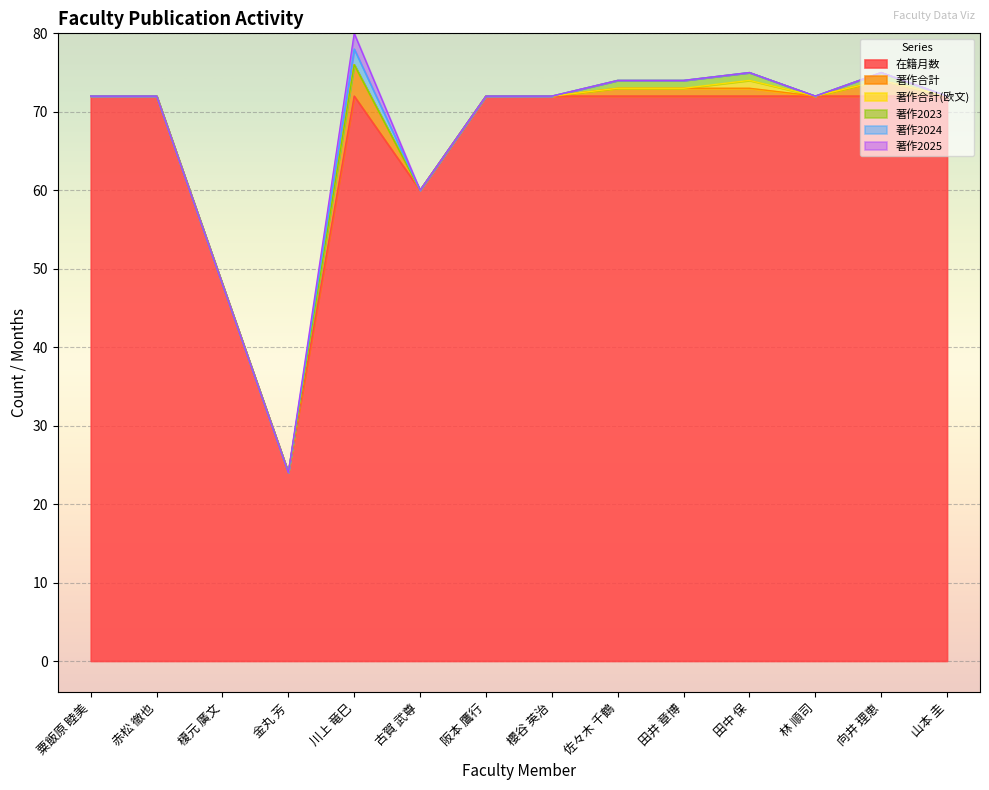

What position from the right is 赤松 徹也?

13